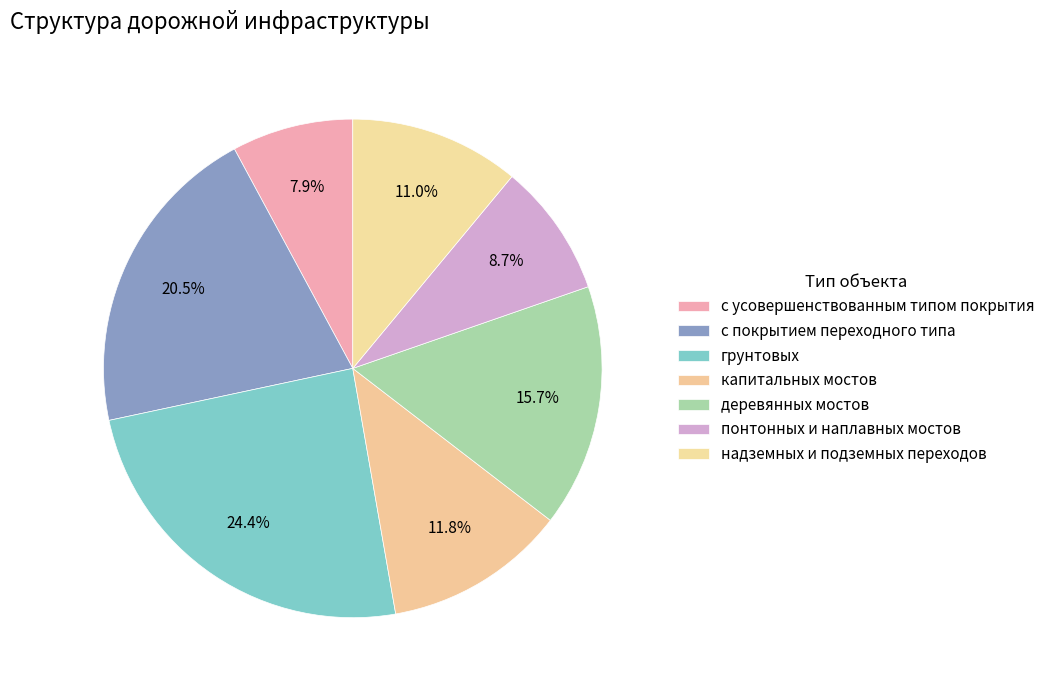

How many slices are in this pie chart?

7